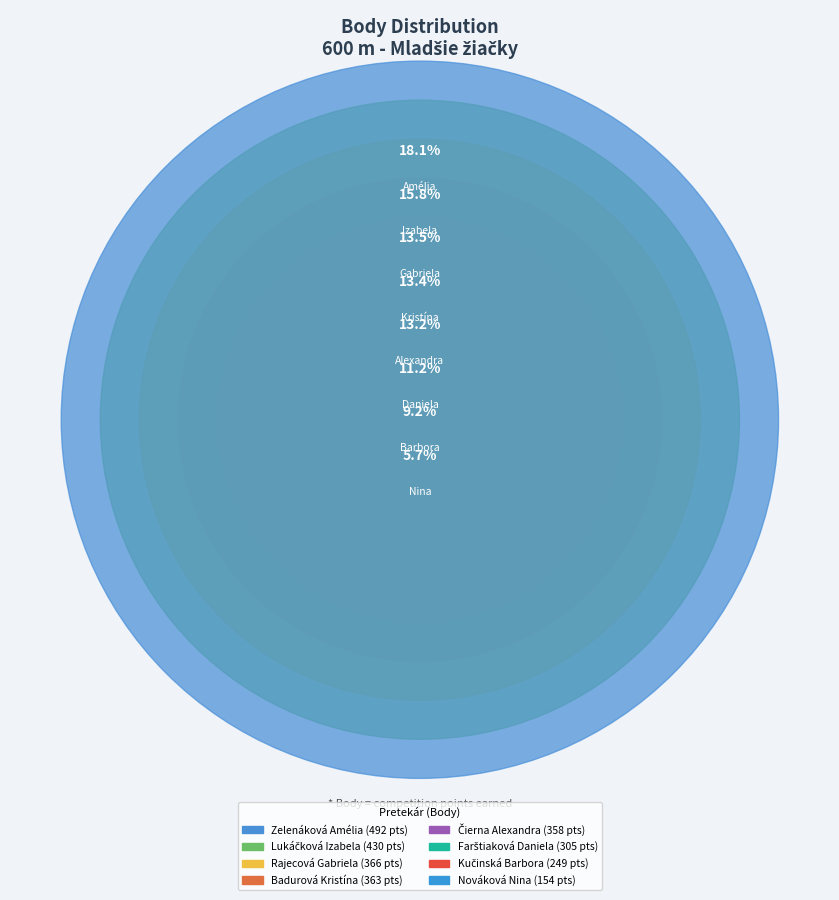

How much of the chart is everything except Zelenáková Amélia?

81.9%